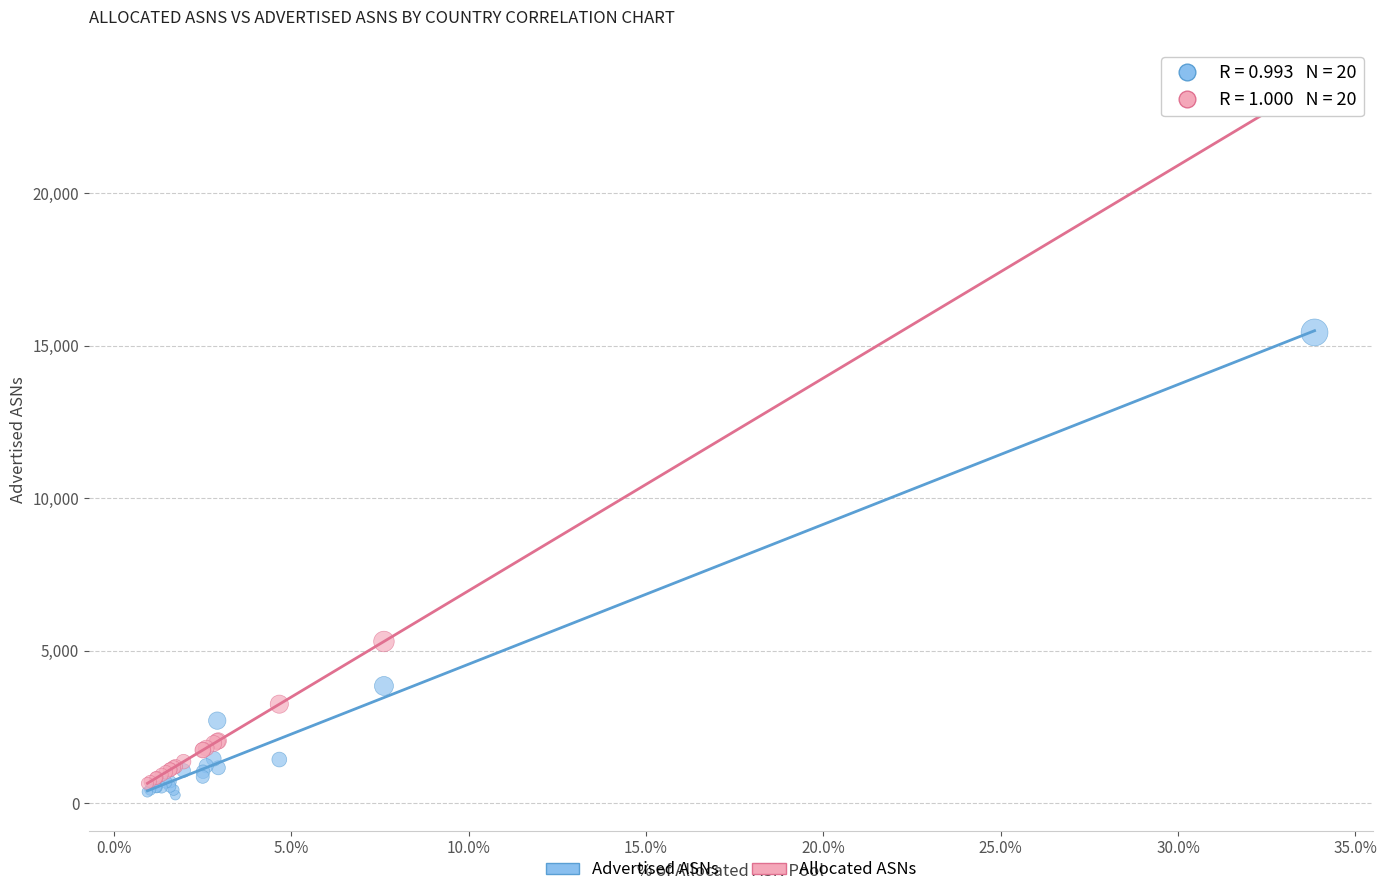

Which series contains the highest Y value?

Allocated ASNs